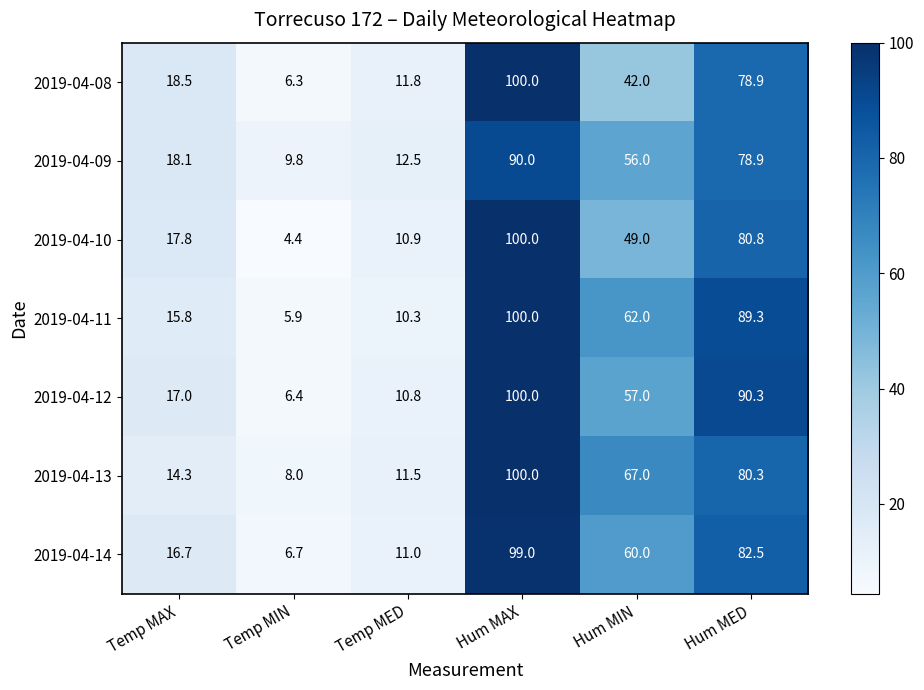

How many categories are shown in the chart?

6